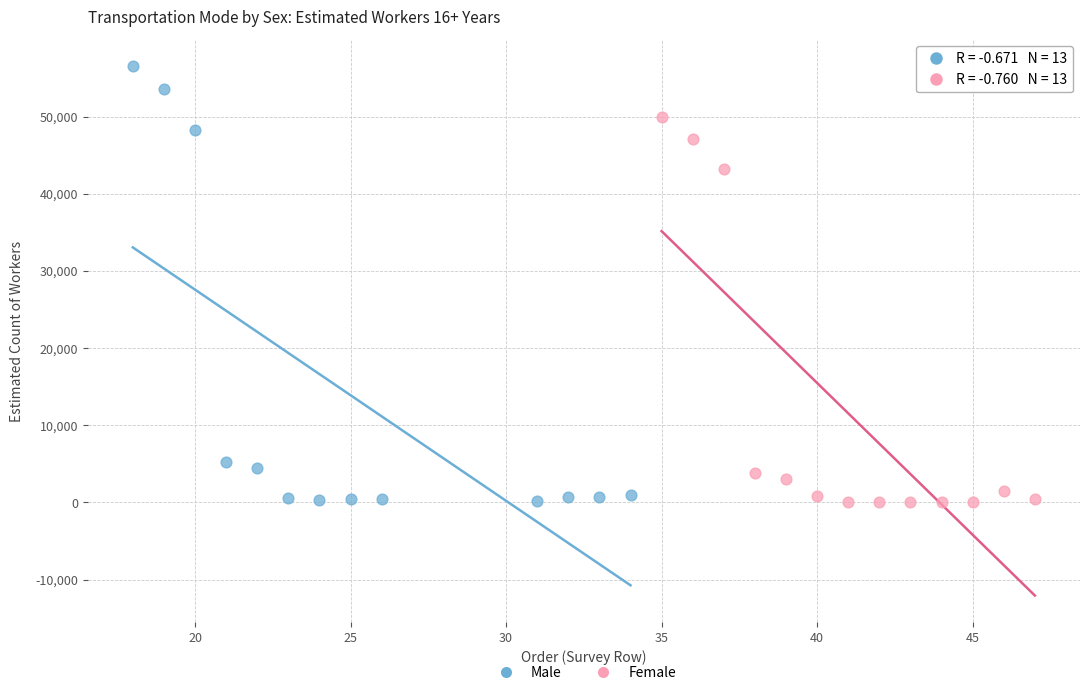

Which series has the largest Y range (max minus min)?

Male